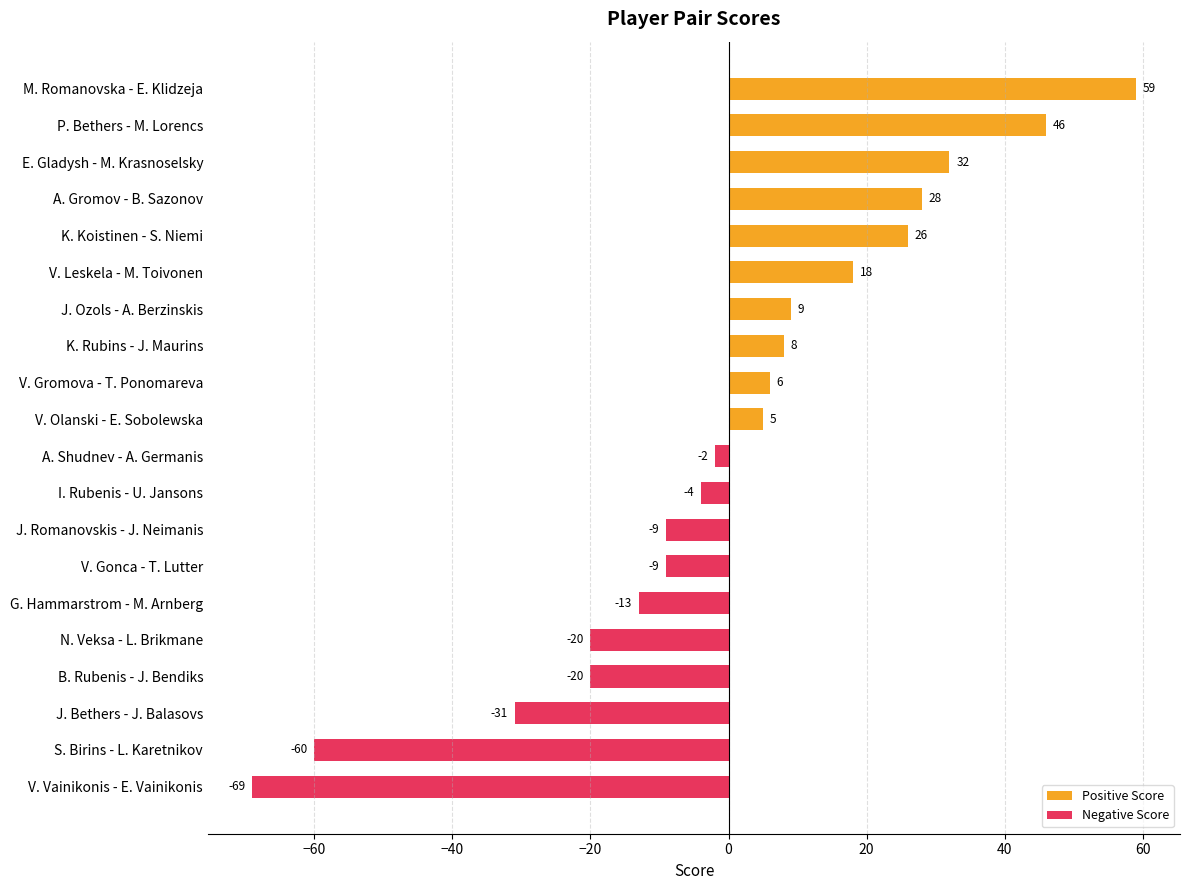

Reading right to left, extract all data points from this chart.

Positive Score: 0	0	0	0	0	0	0	0	0	0	5	6	8	9	18	26	28	32	46	59
Negative Score: -69	-60	-31	-20	-20	-13	-9	-9	-4	-2	0	0	0	0	0	0	0	0	0	0